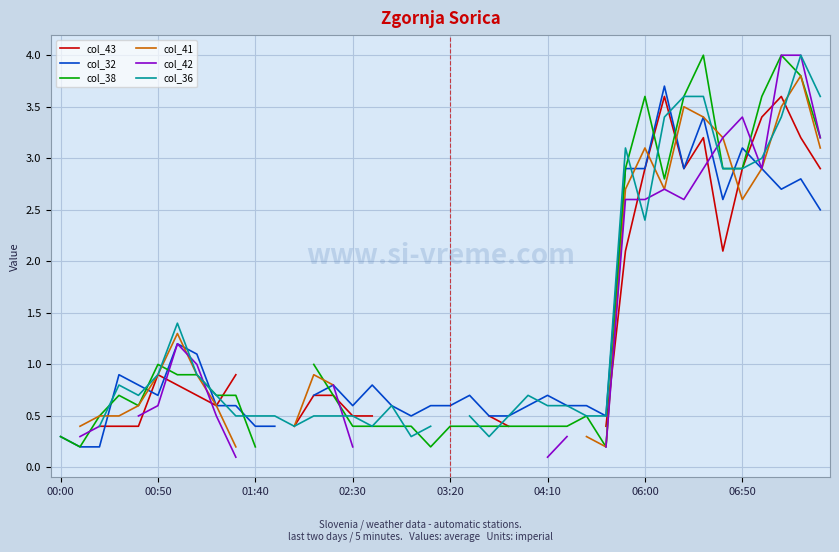

Is the value of col_42 at 18 greater than the value of col_38 at 12?

No